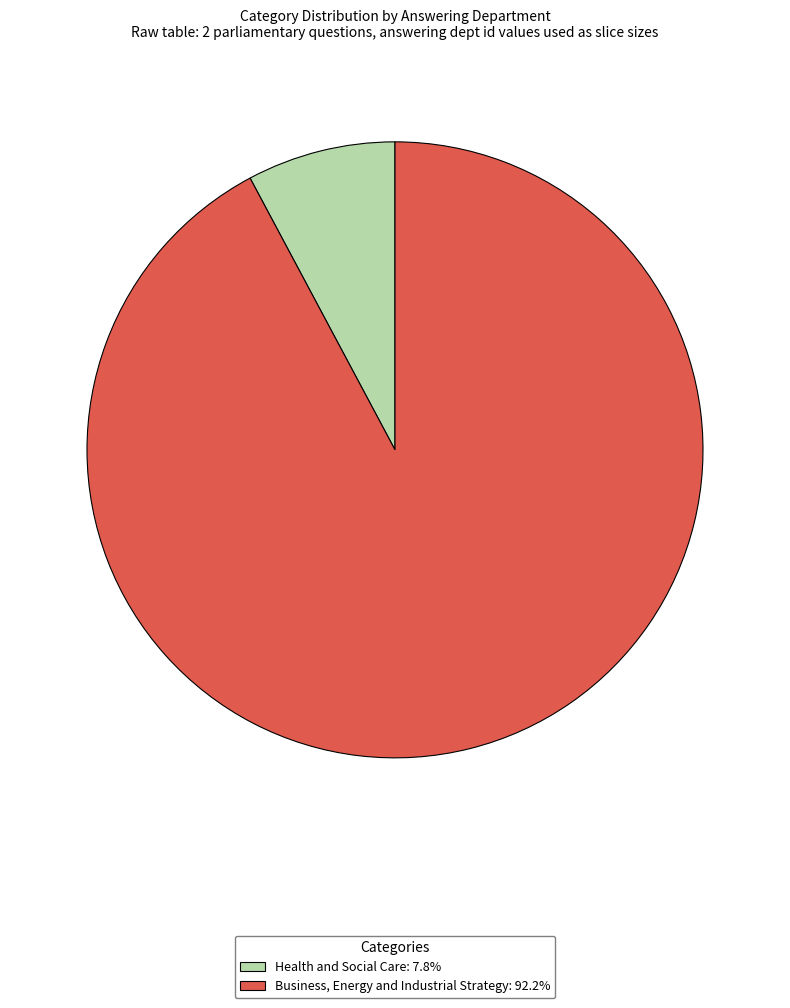

Does Health and Social Care: 7.8% account for over 50% of the chart?

No